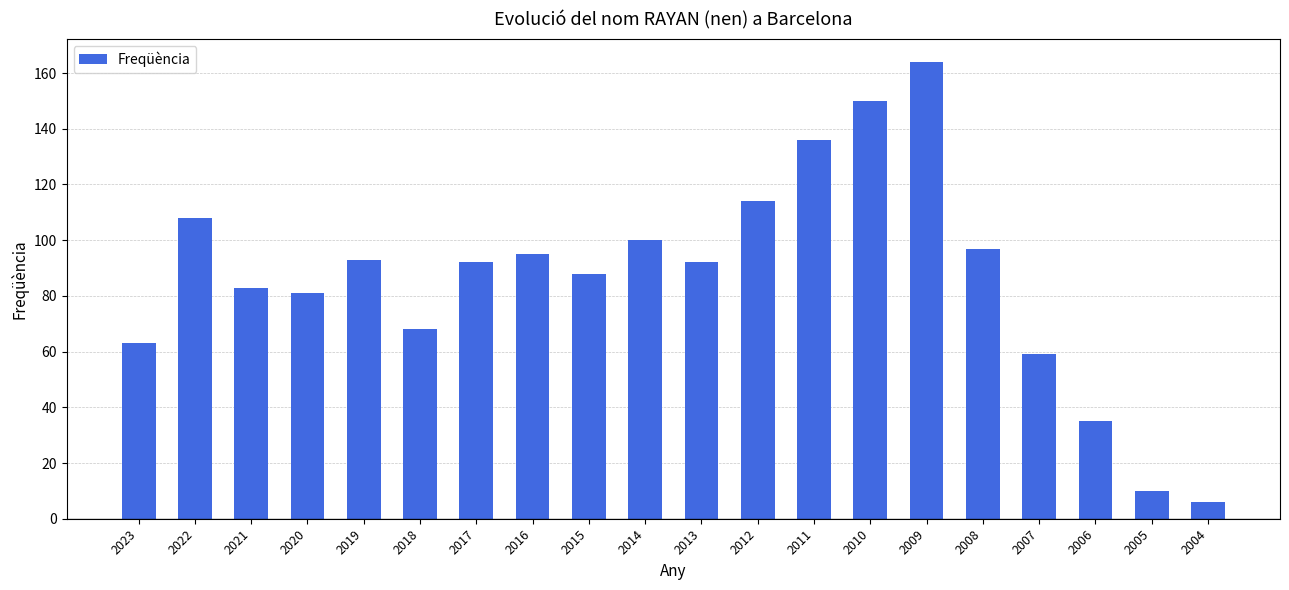

What is the difference between the values at 2010 and 2023?

87